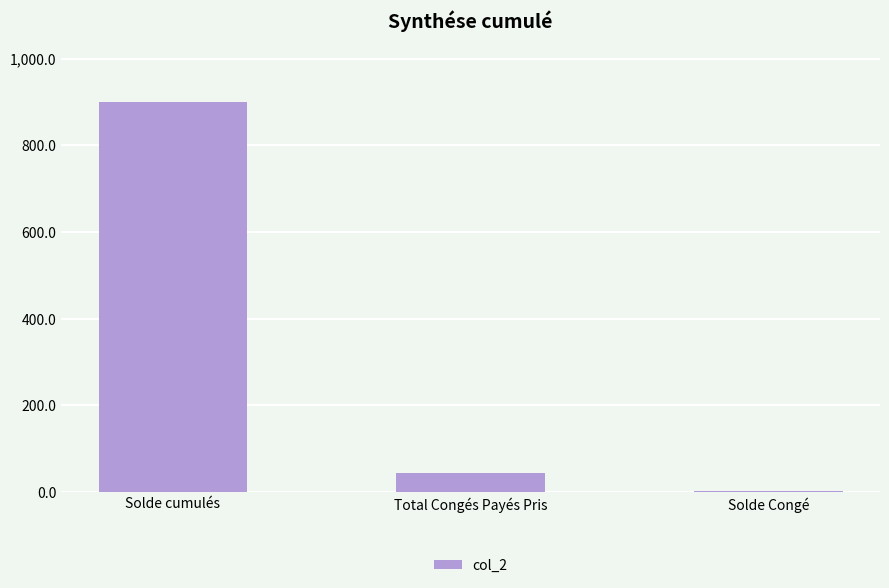

What is the change in value from Total Congés Payés Pris to Solde Congé?

-42.2